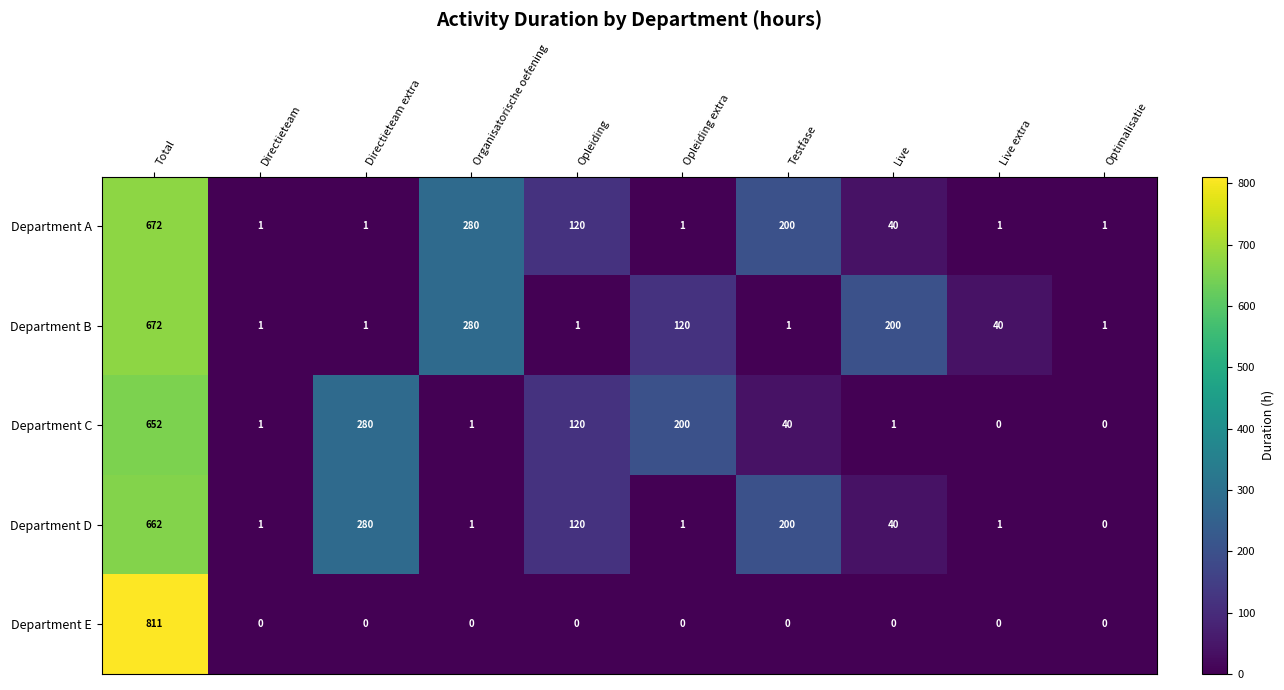

Between Directieteam extra and Testfase, which series saw the biggest shift?

Department C